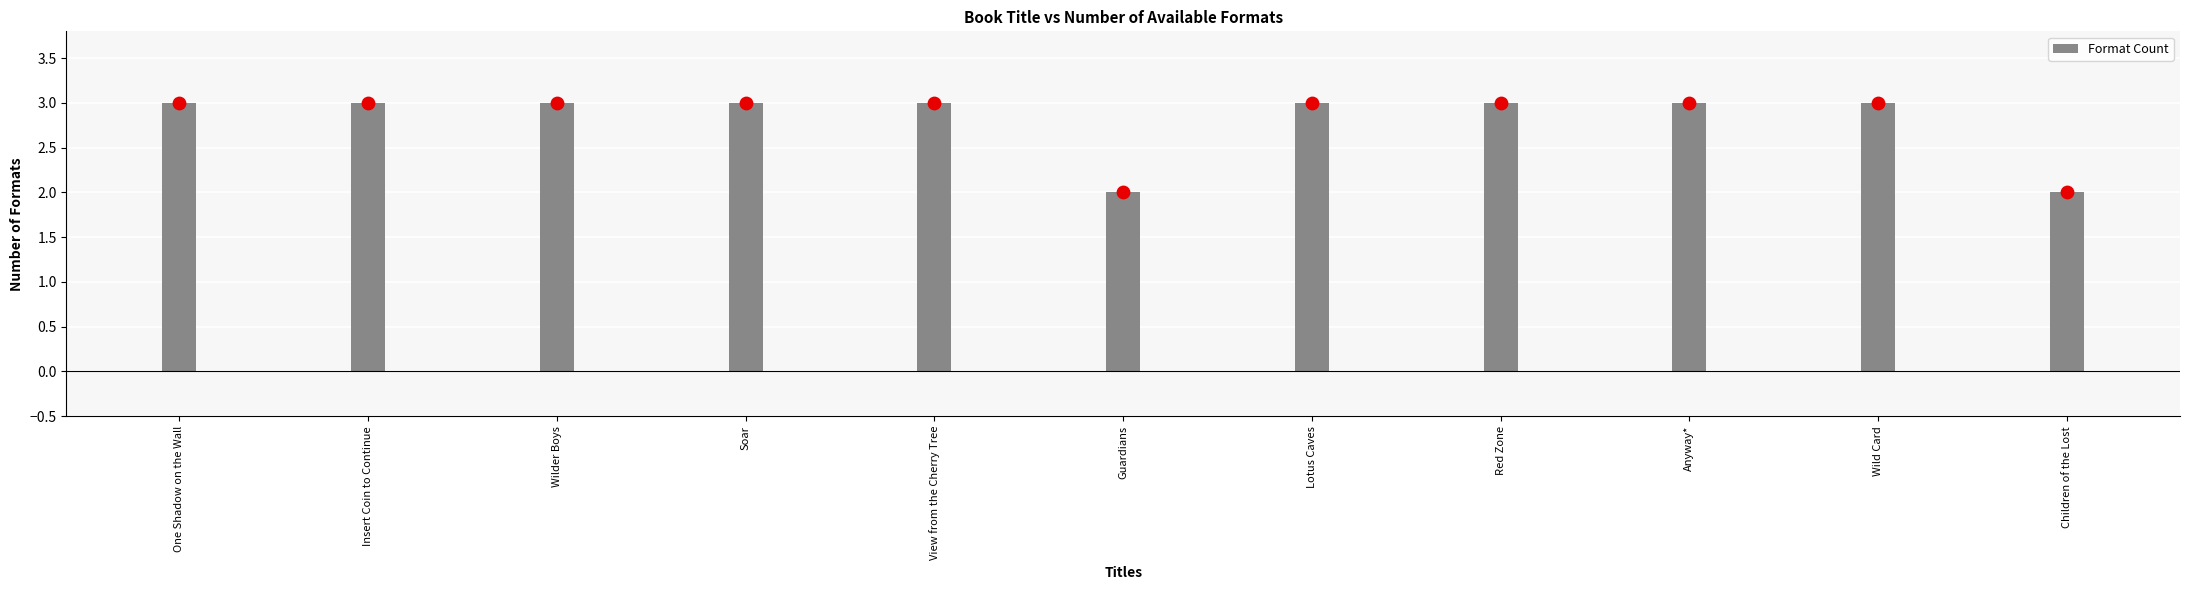

What is the ratio of the value at Guardians to the value at Red Zone?

0.7